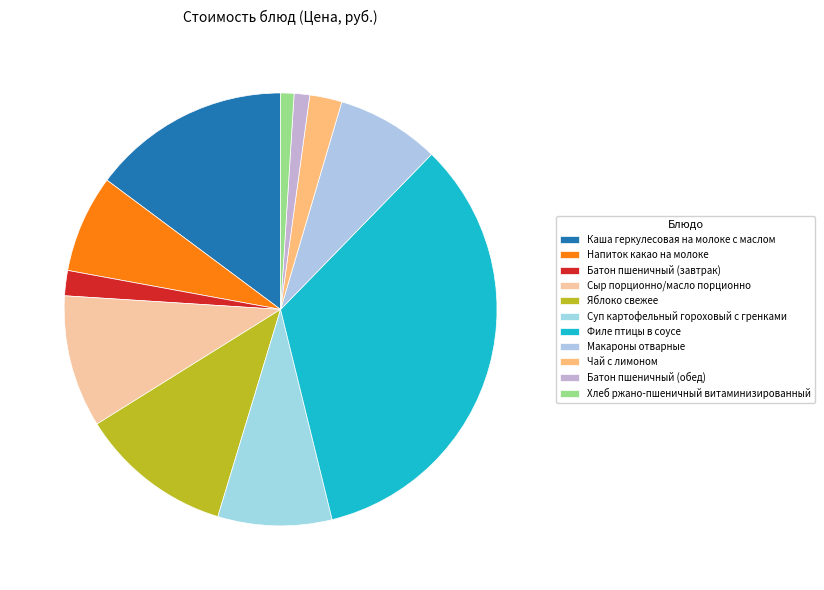

To the nearest percent, what portion does Макароны отварные represent?

8%